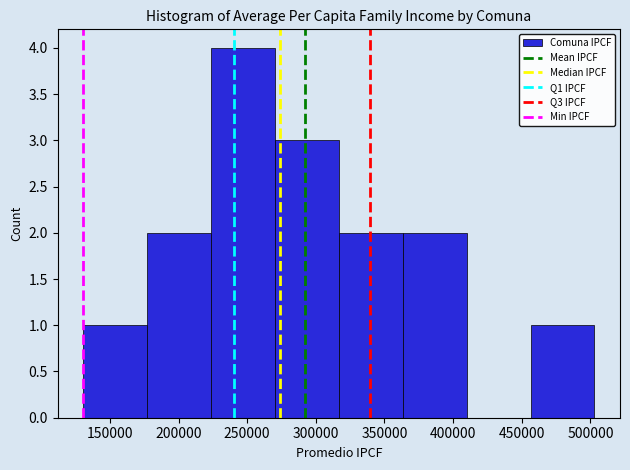

Which range on the x-axis has the tallest bar?

225000 to 270000